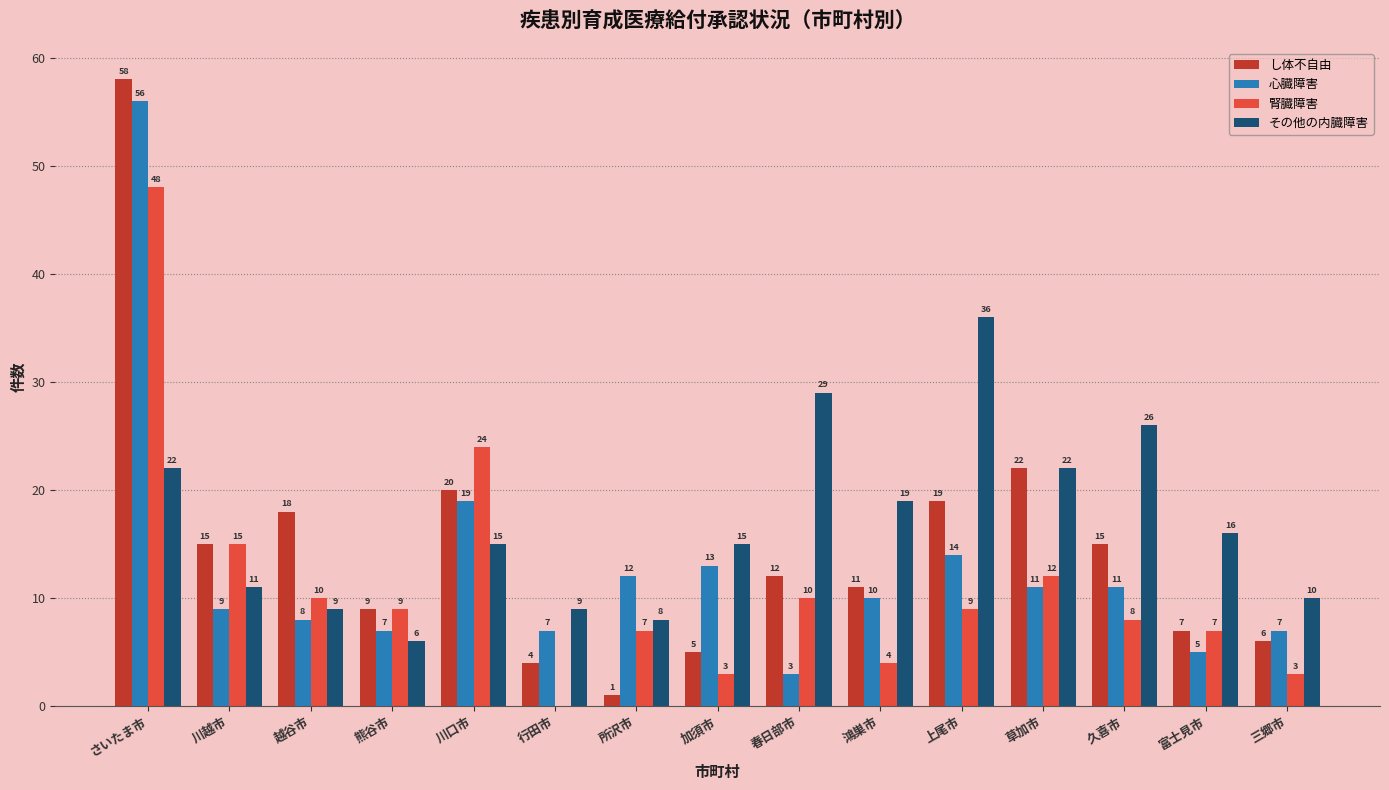

Which series has the largest range (max minus min)?

し体不自由